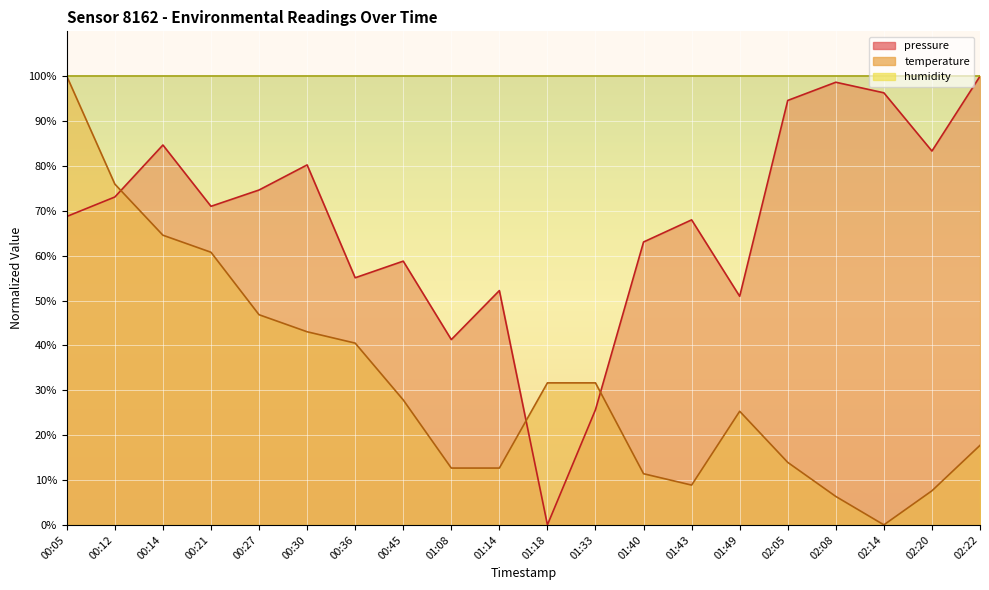

How many data points in temperature are above 27?

10